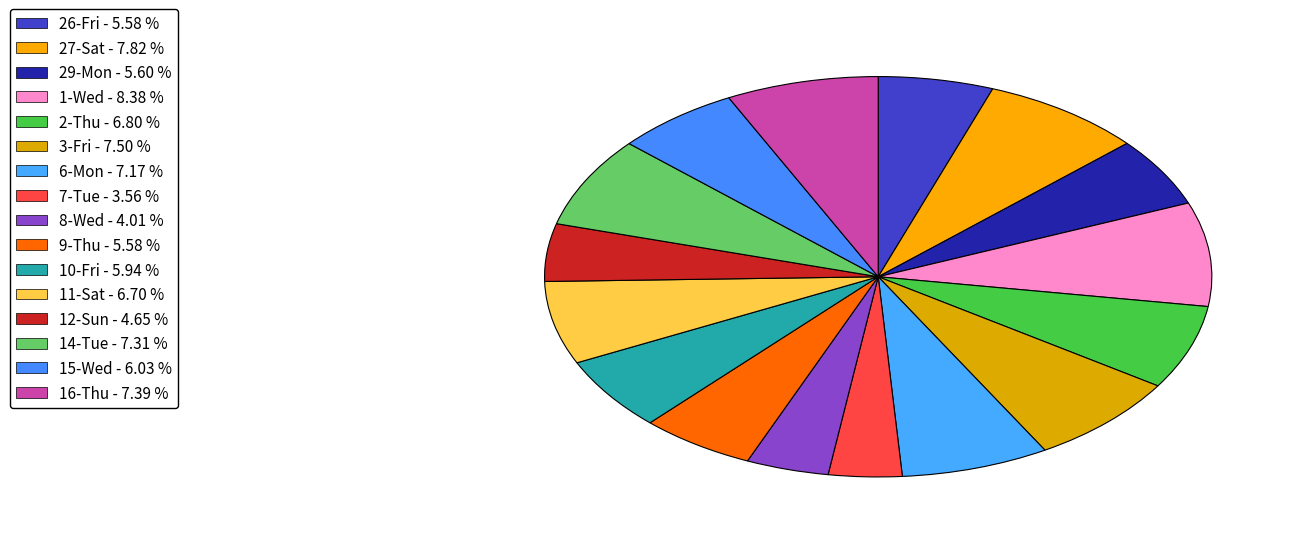

To the nearest percent, what is the difference between the 14-Tue and 29-Mon slice percentages?

2%